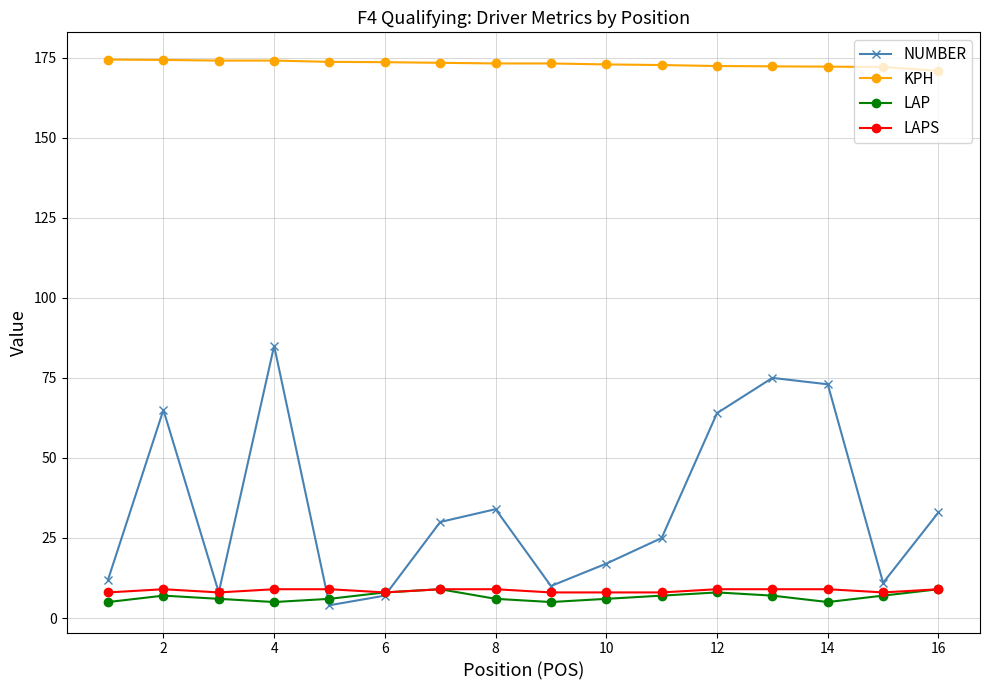

Which series has the widest spread of values?

NUMBER